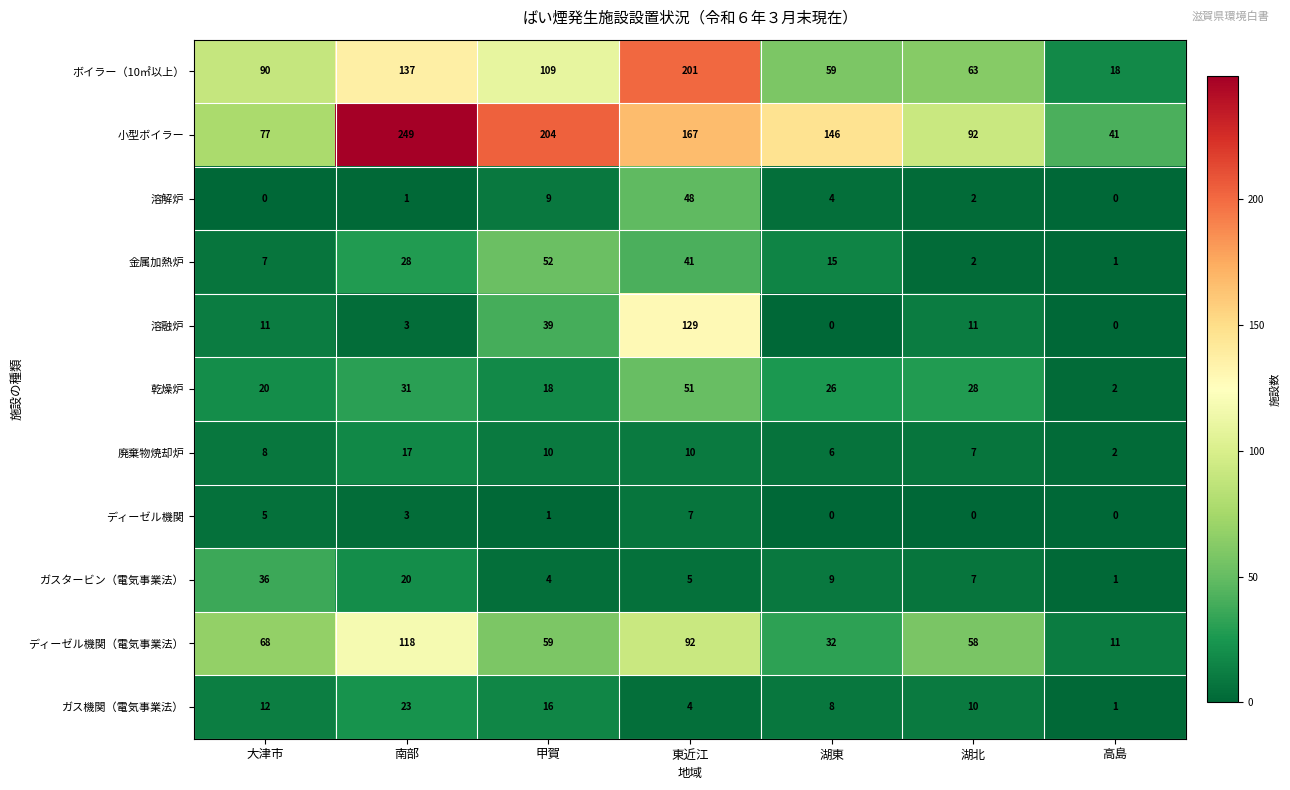

Which category has the highest value across all series?

南部